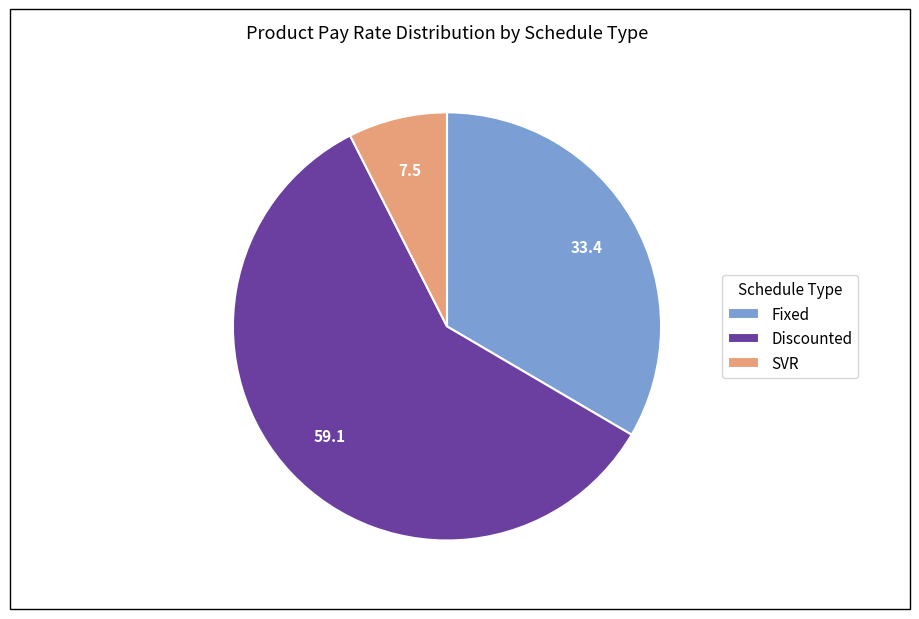

The SVR slice represents 24% of the pie. True or false?

False